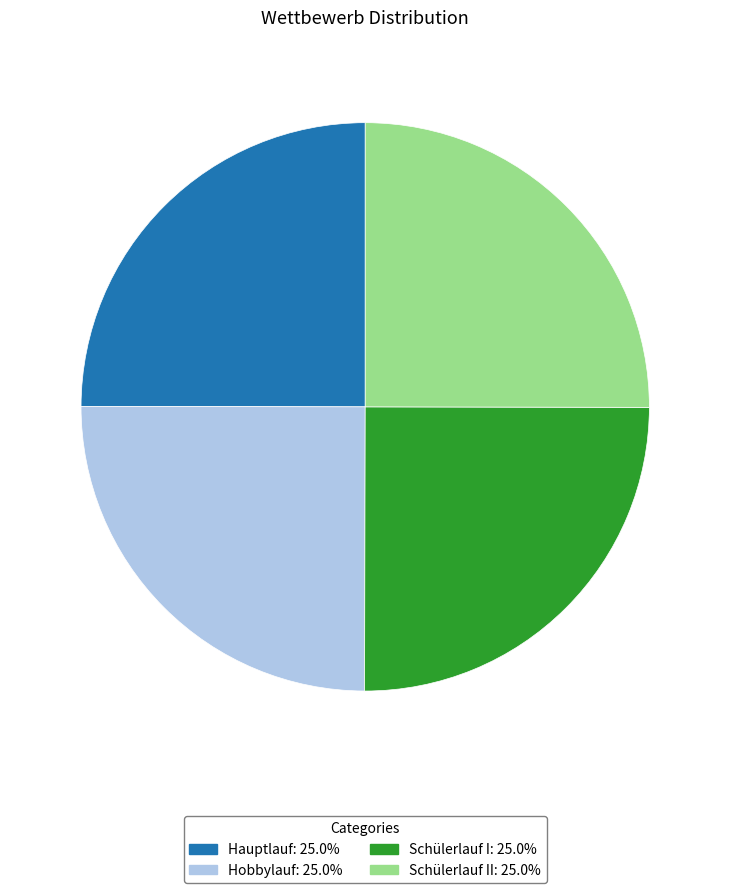

Approximately how many times larger is the value at Hobbylauf: 25.0% compared to Schülerlauf I: 25.0%?

1.0